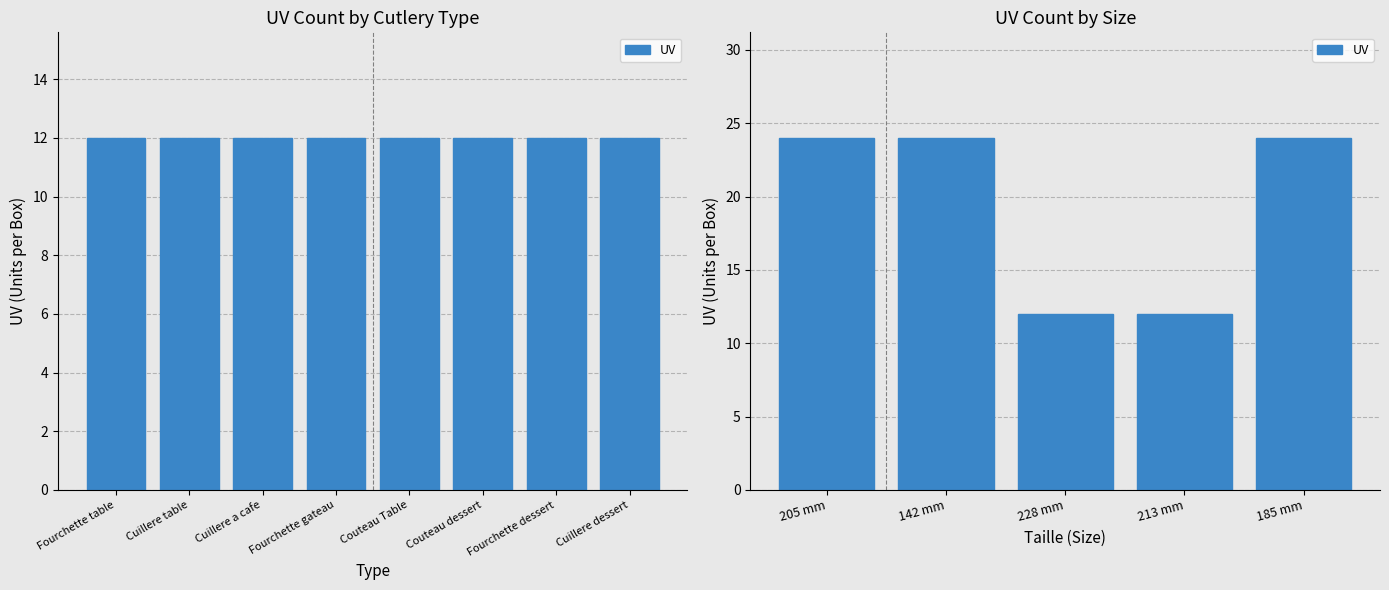

What is the label of the 4th bar from the left?

213 mm